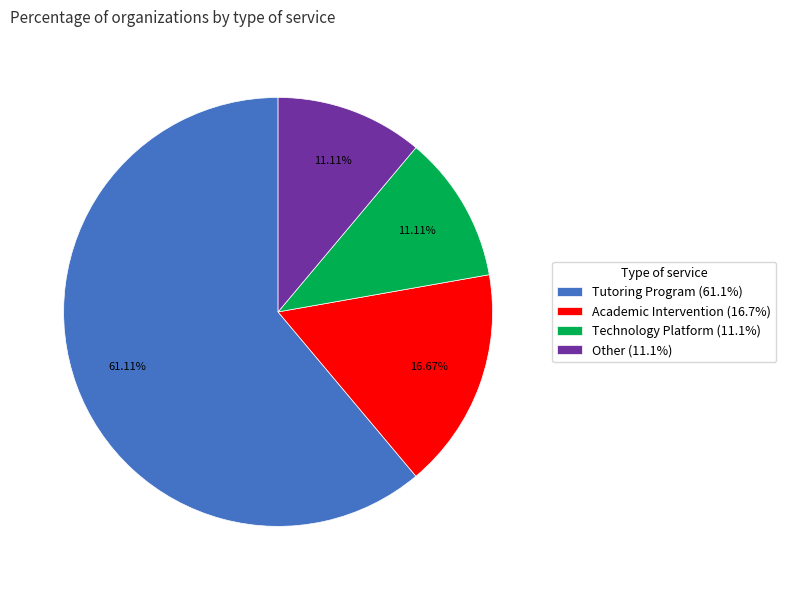

Is there a majority slice in this chart?

Yes